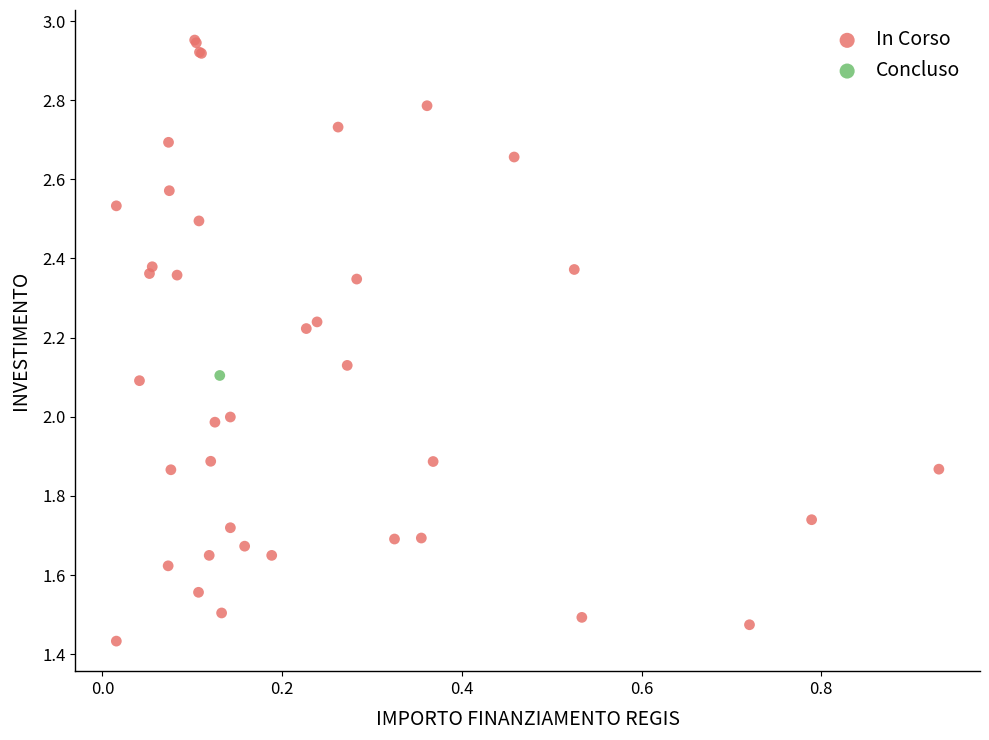

What are all the series names shown in the legend?

In Corso, Concluso